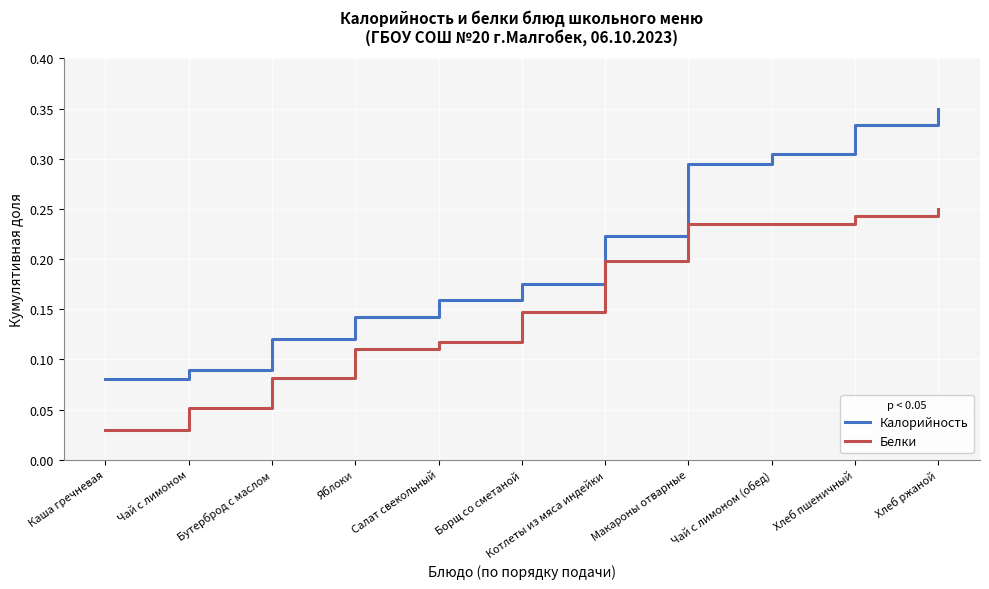

At which label does Белки reach its peak?

Хлеб ржаной